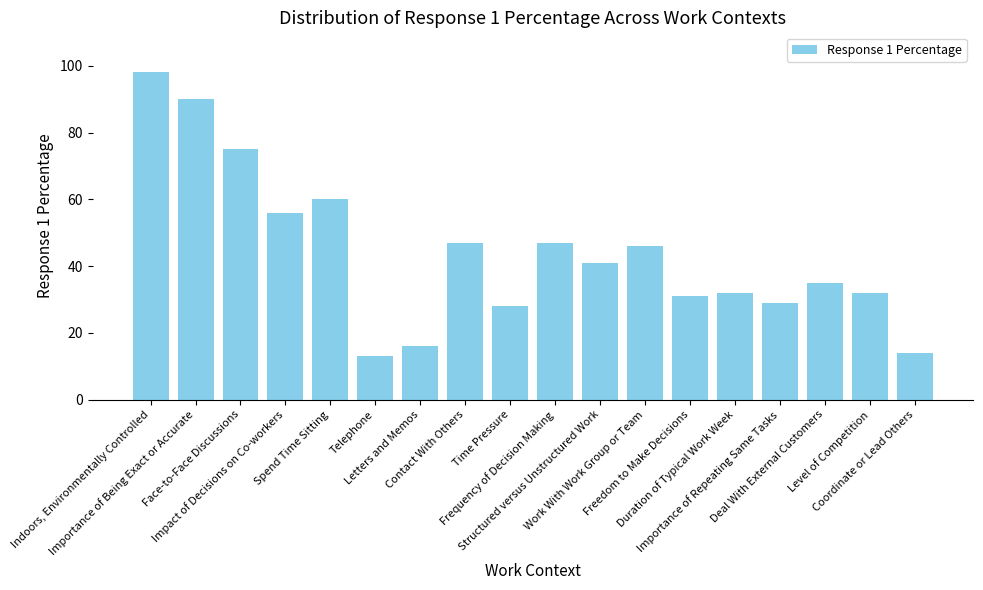

What is the sum of the values at Contact With Others and Freedom to Make Decisions?

78